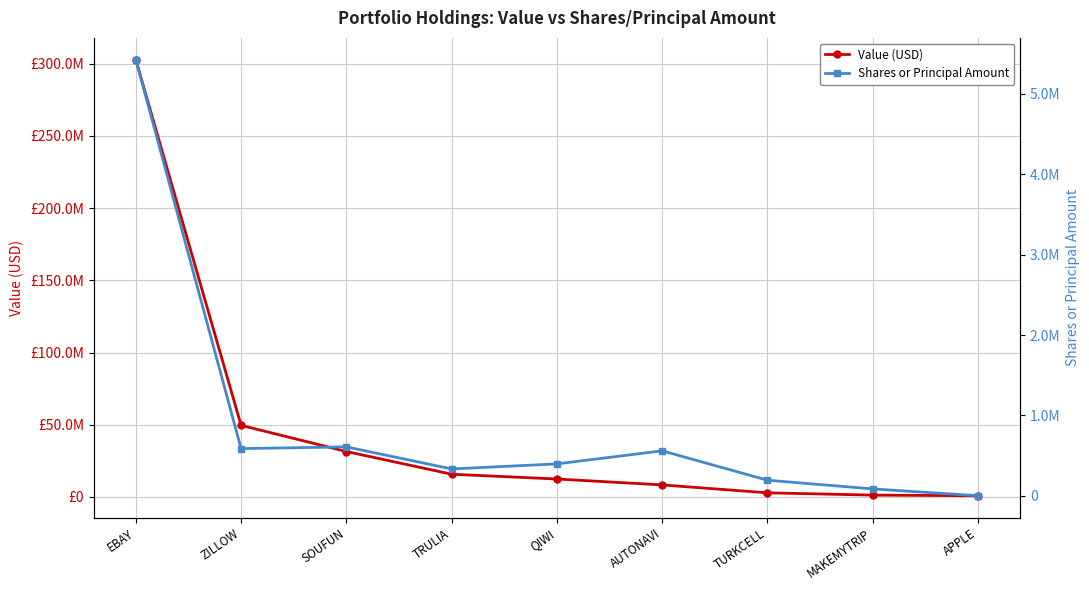

What is the label of the 8th point from the left?

MAKEMYTRIP